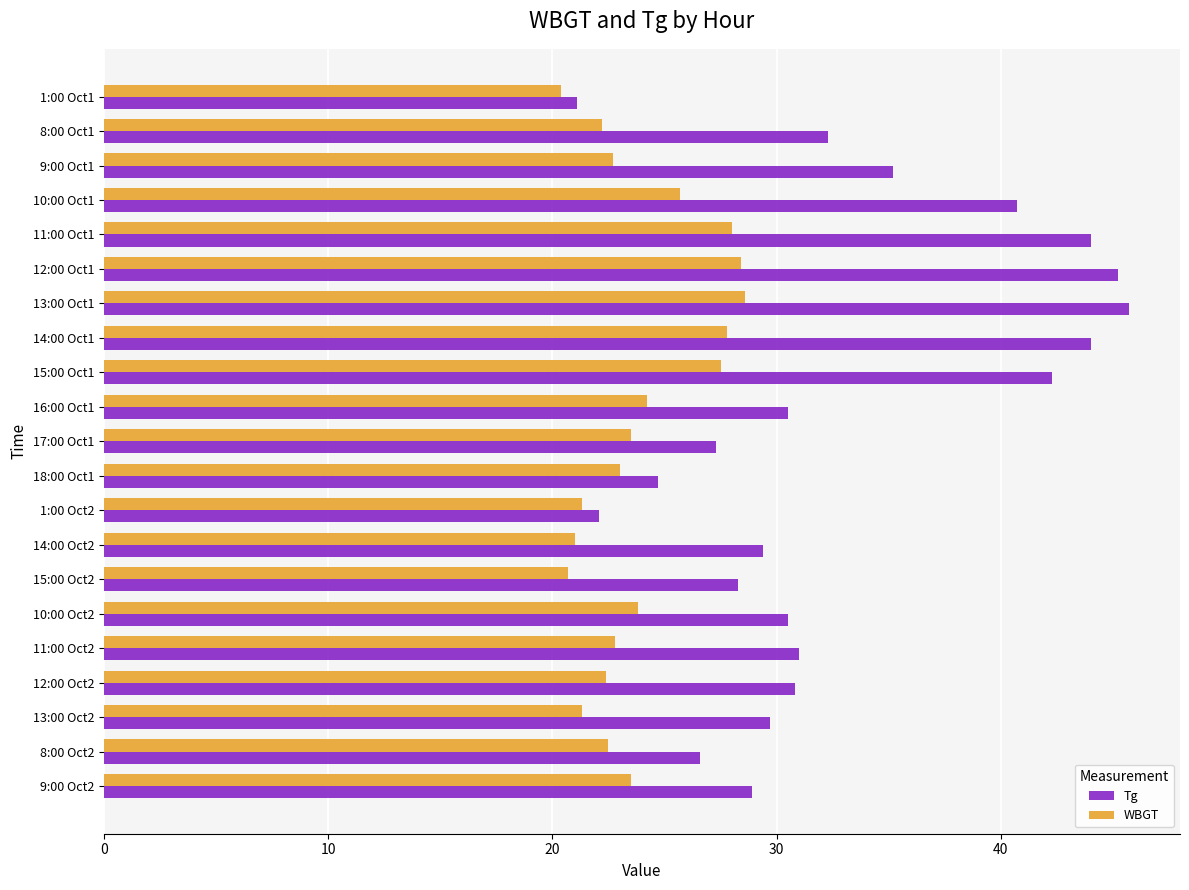

What is the lowest value of the WBGT series?

20.4